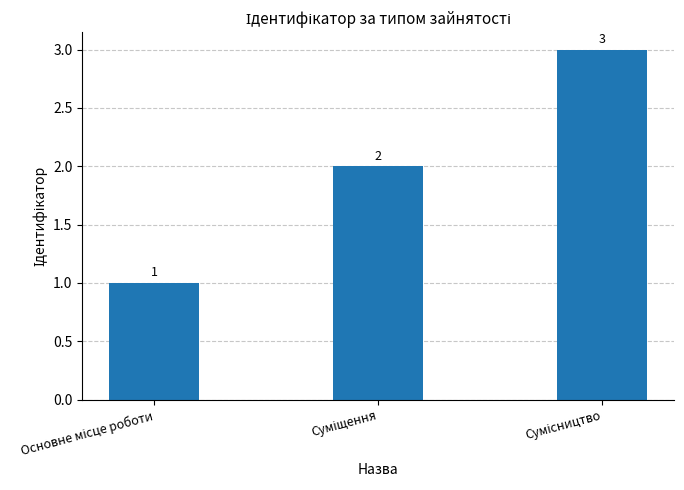

What is the value of the 1st bar from the left?

1